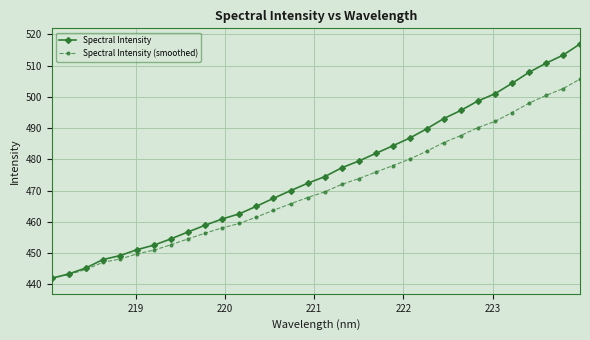

What is the minimum value shown in the chart?

441.9